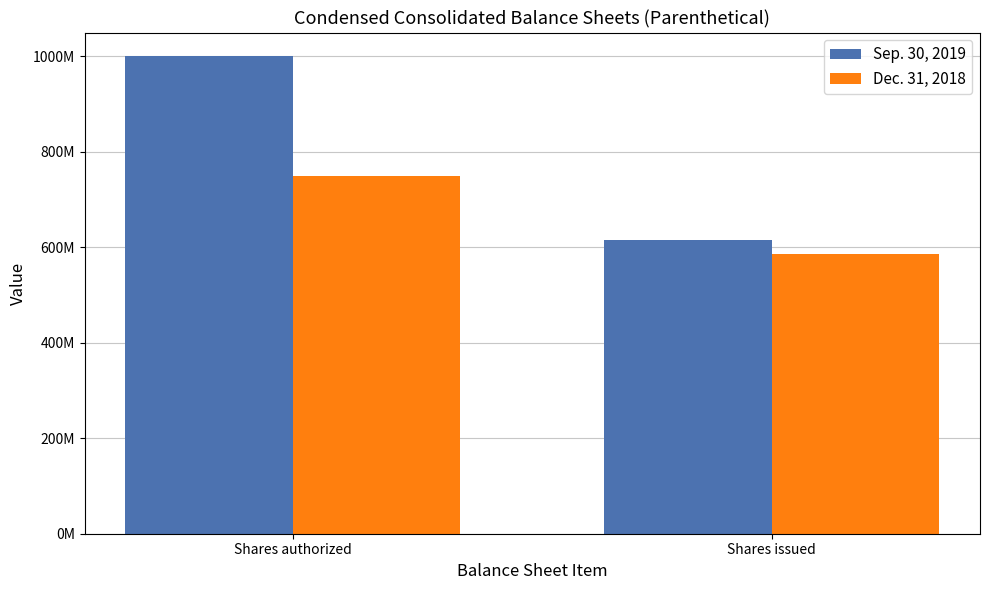

What is the average value of the Sep. 30, 2019 series?

808075476